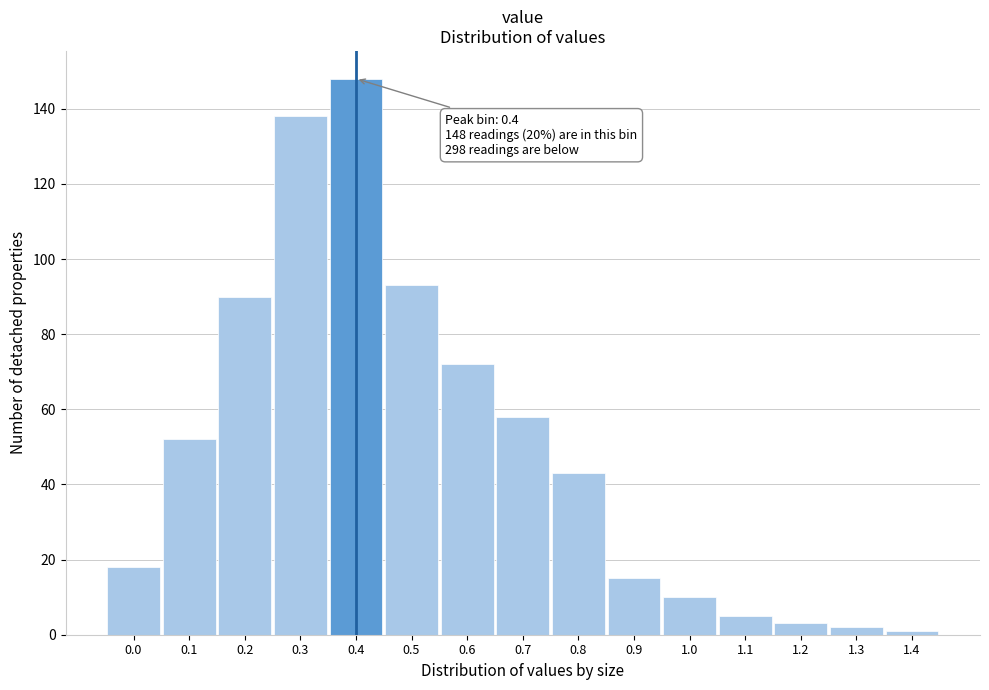

Reading right to left, list all the values displayed in this chart.

1.4=1	1.3=2	1.2=3	1.1=5	1.0=10	0.9=15	0.8=43	0.7=58	0.6=72	0.5=93	0.4=148	0.3=138	0.2=90	0.1=52	0.0=18